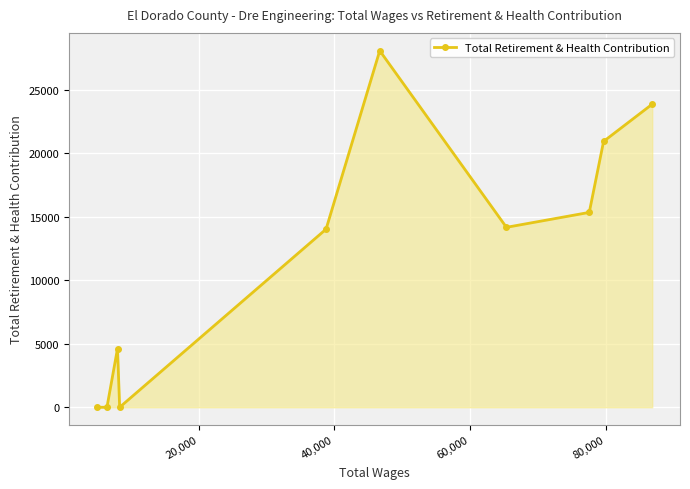

Does the chart display data point markers on the line(s)?

Yes